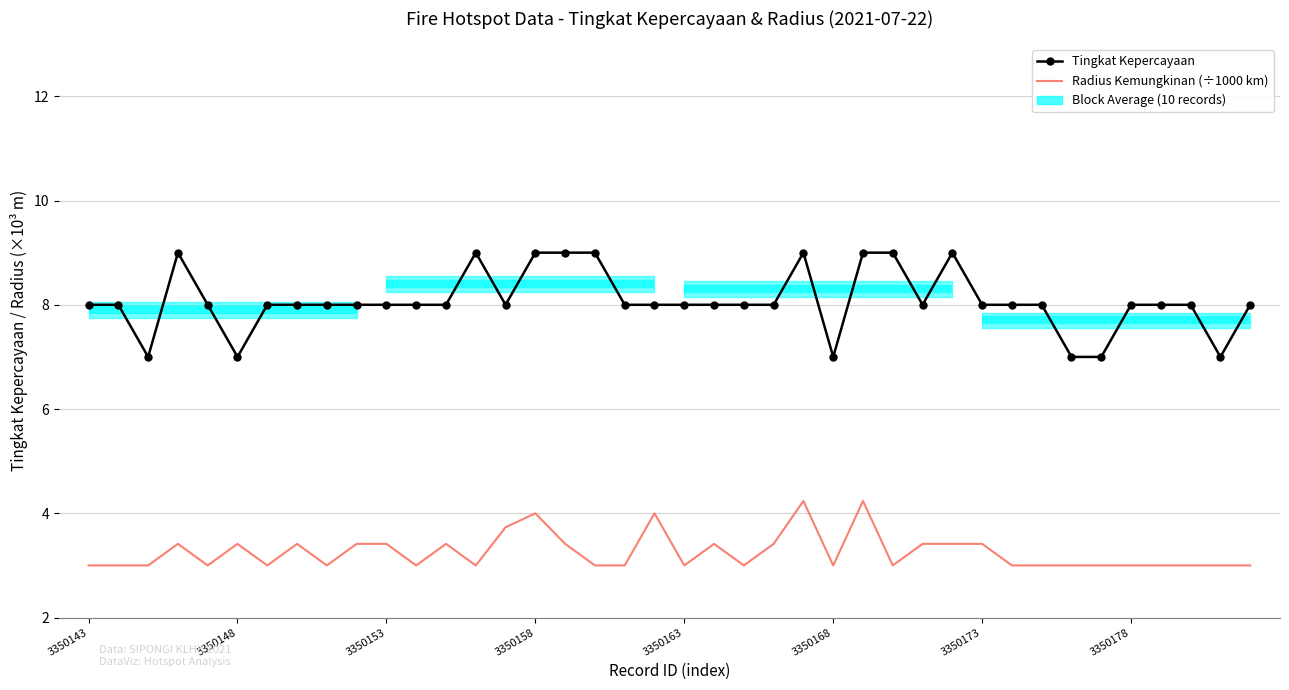

What is the difference between the second highest and second lowest values in the Radius Kemungkinan (÷1000 km) series?

1.2